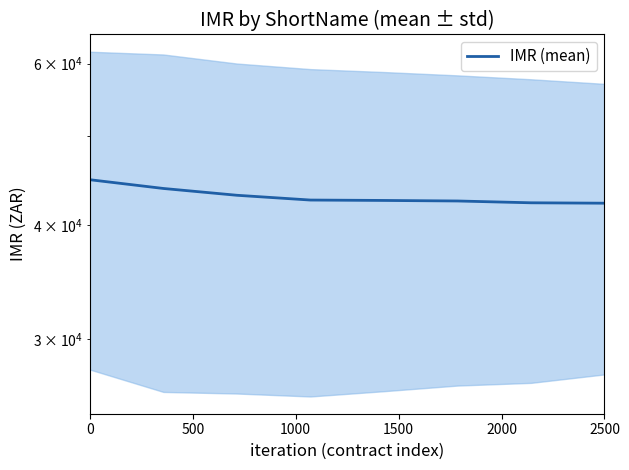

True or false: the data shows 67257.8 at 1000.

False